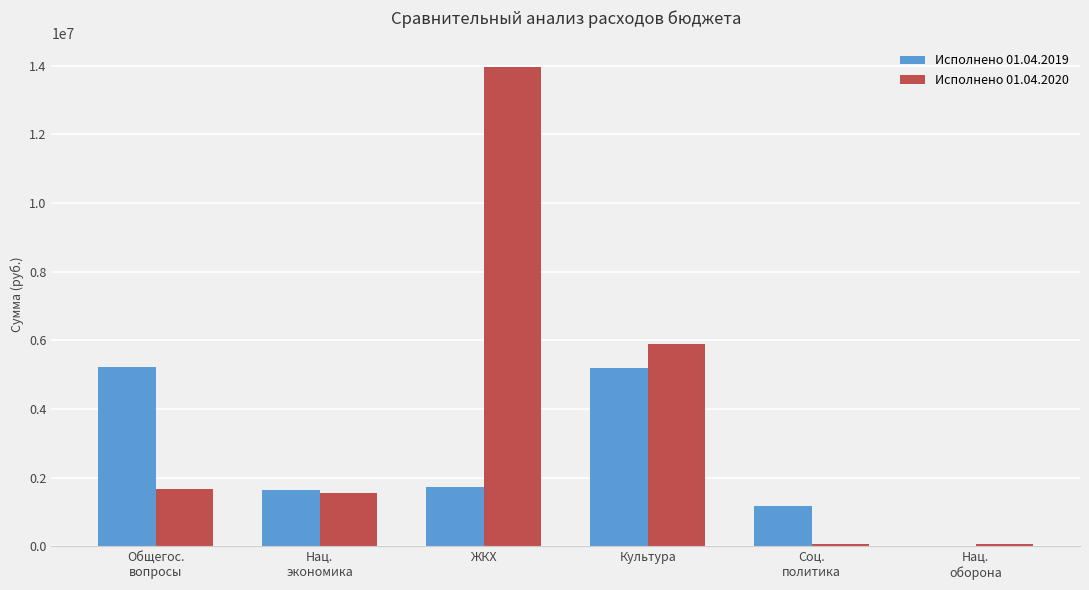

How many distinct data groups are displayed?

2